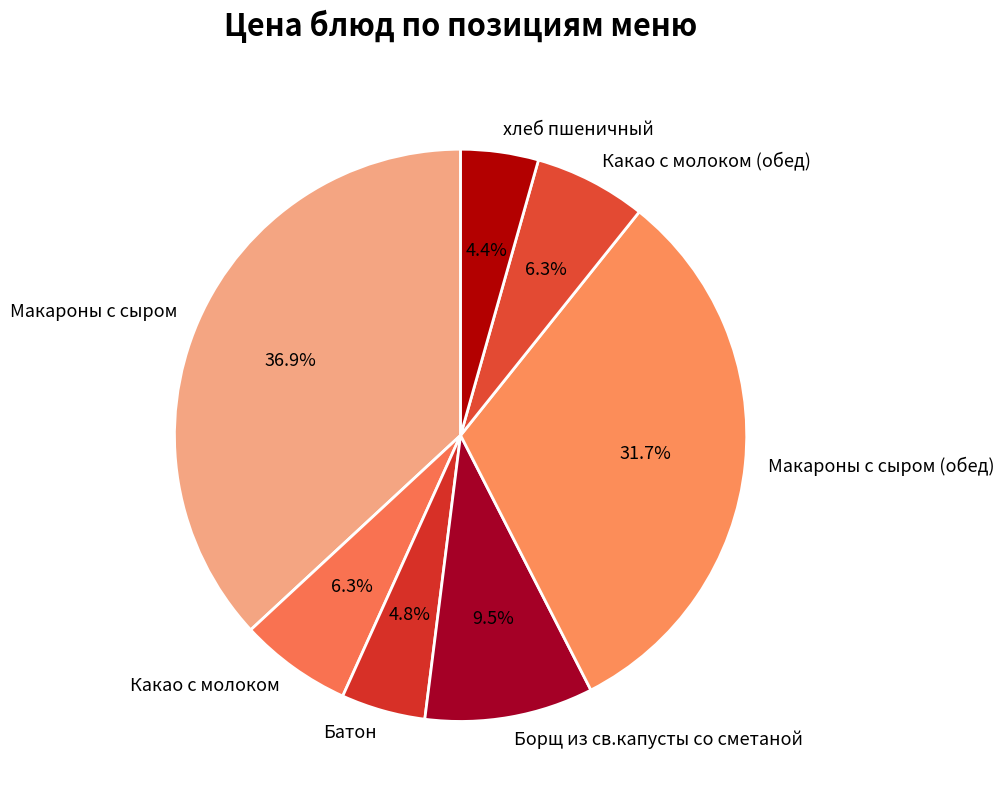

What is the total percentage of Батон and Борщ из св.капусты со сметаной?

14.3%